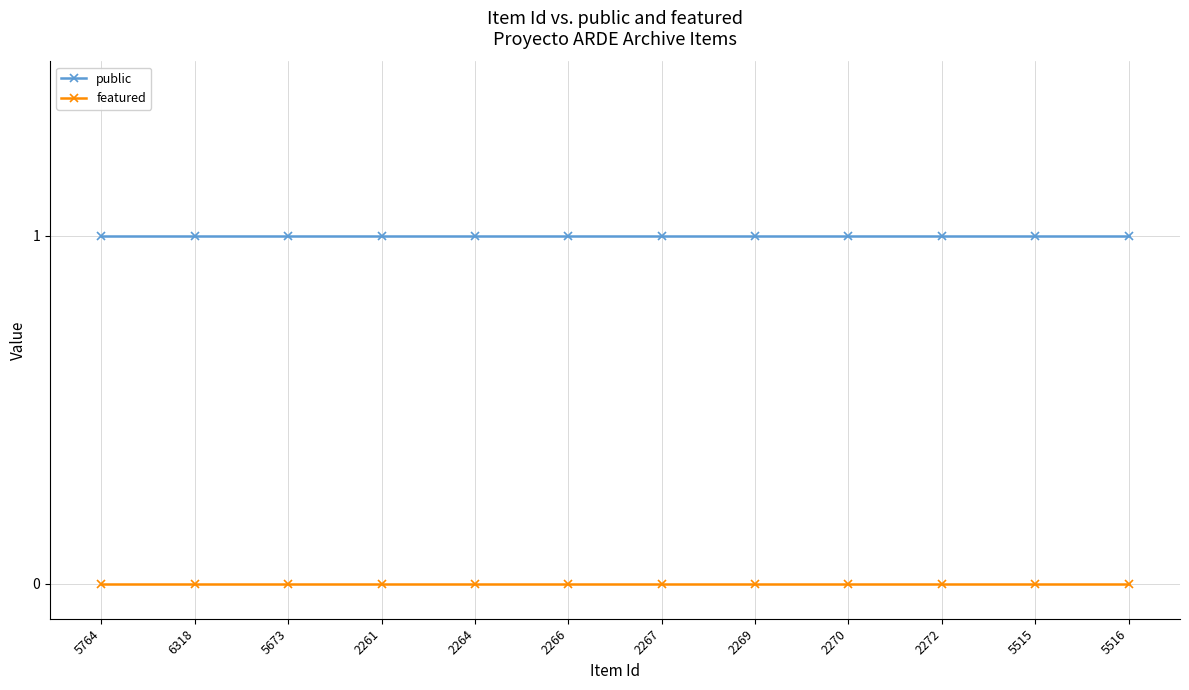

Which series has the largest total across all categories?

public